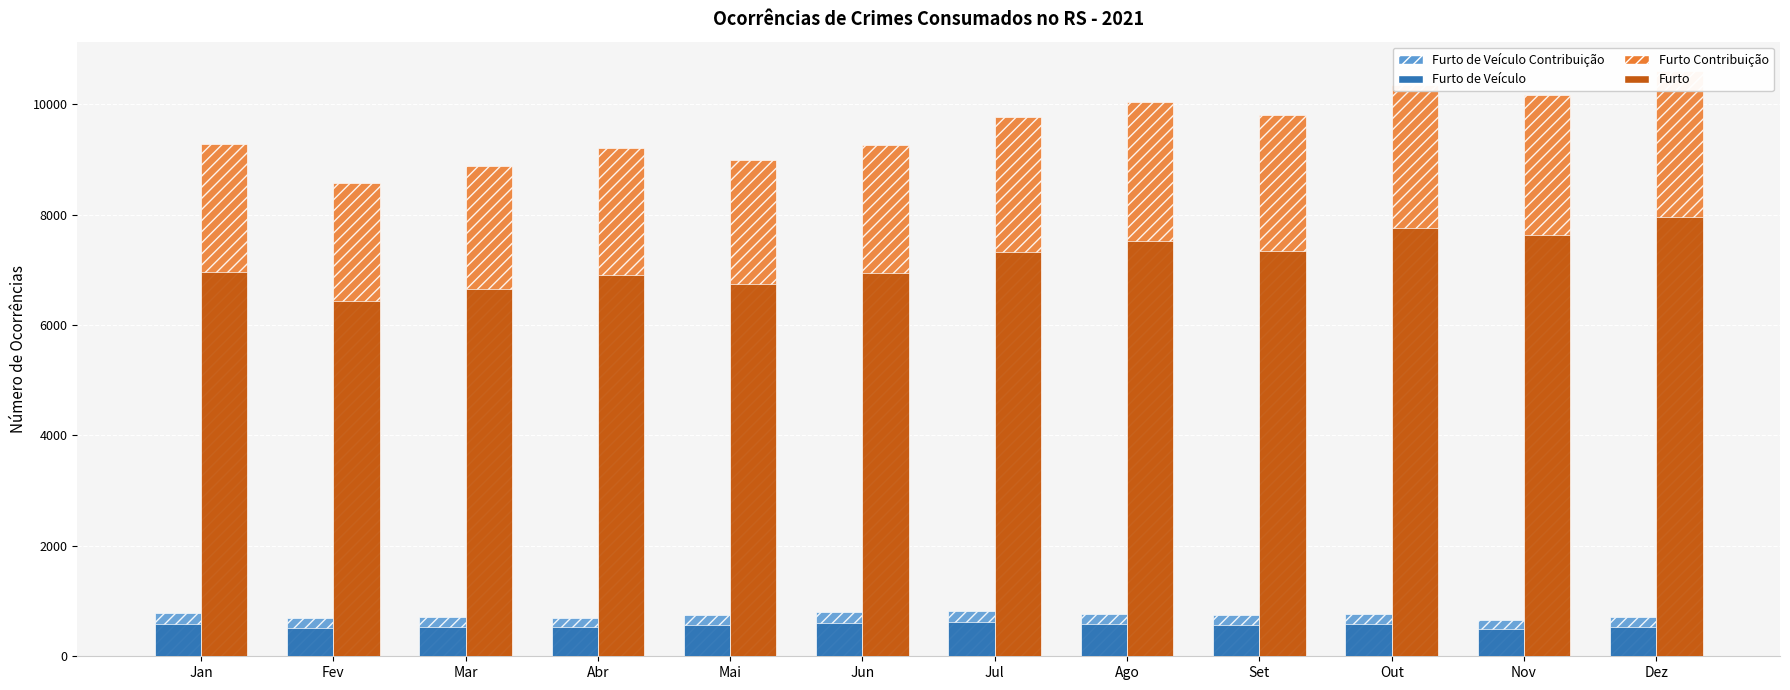

What is the approximate value of Furto de Veículo at Jul?

621.0